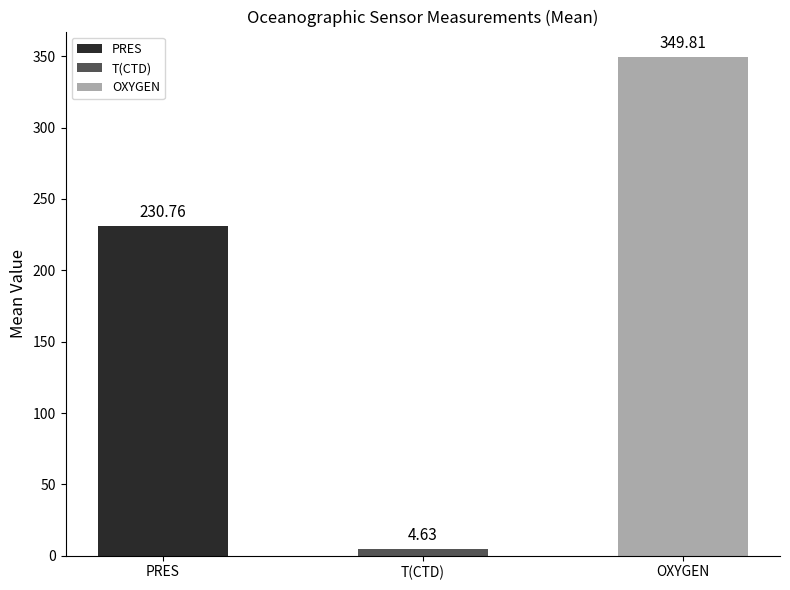

How many bars are there in total?

3